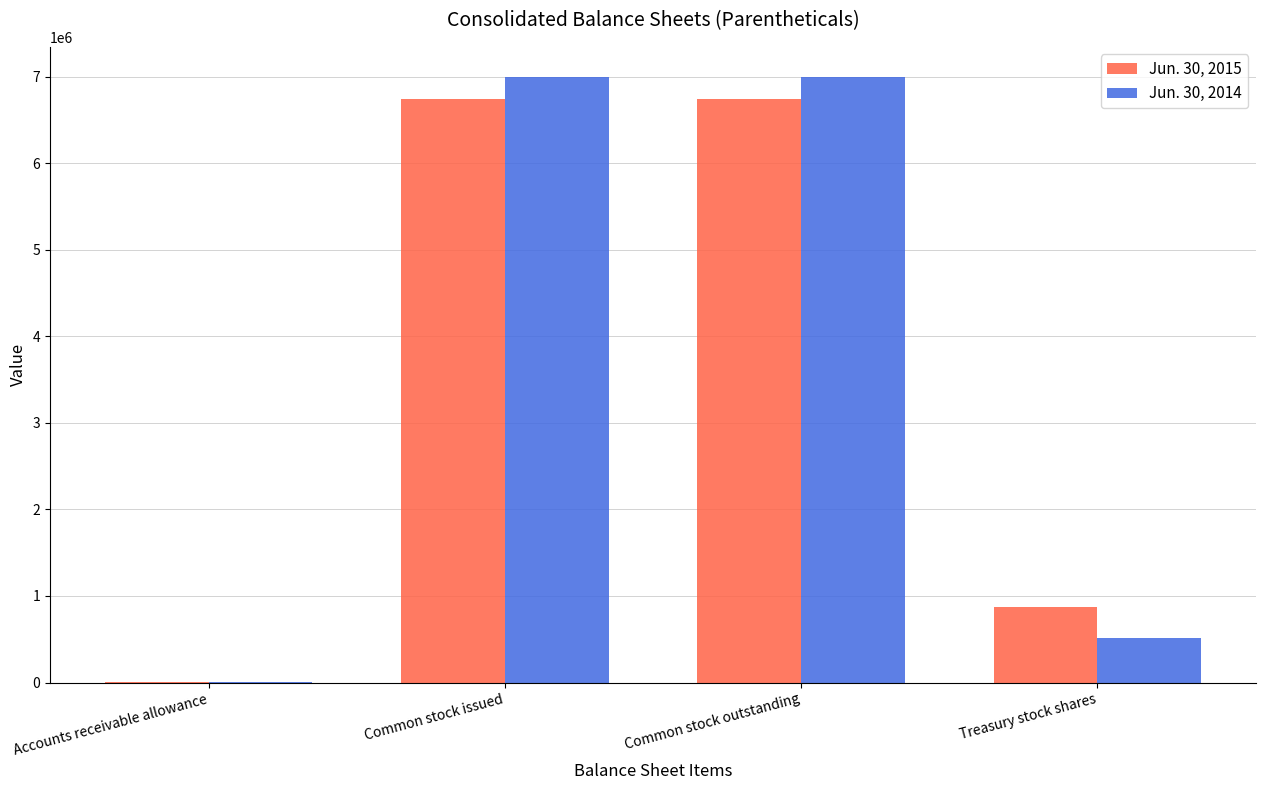

Is it true that Jun. 30, 2014 equals 515923 at Treasury stock shares?

True